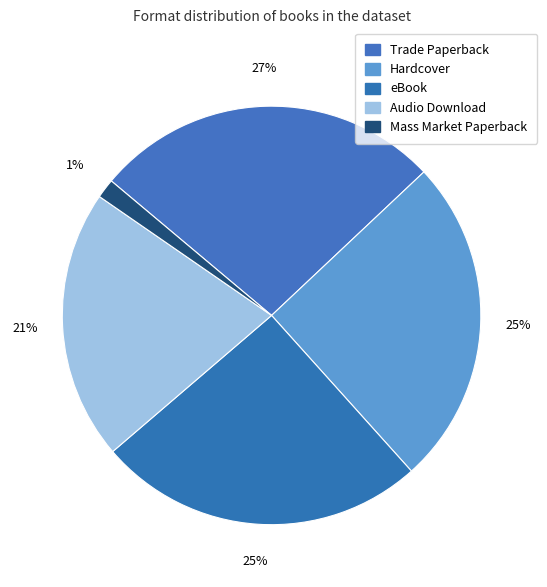

How much of the chart is everything except eBook?

74.6%